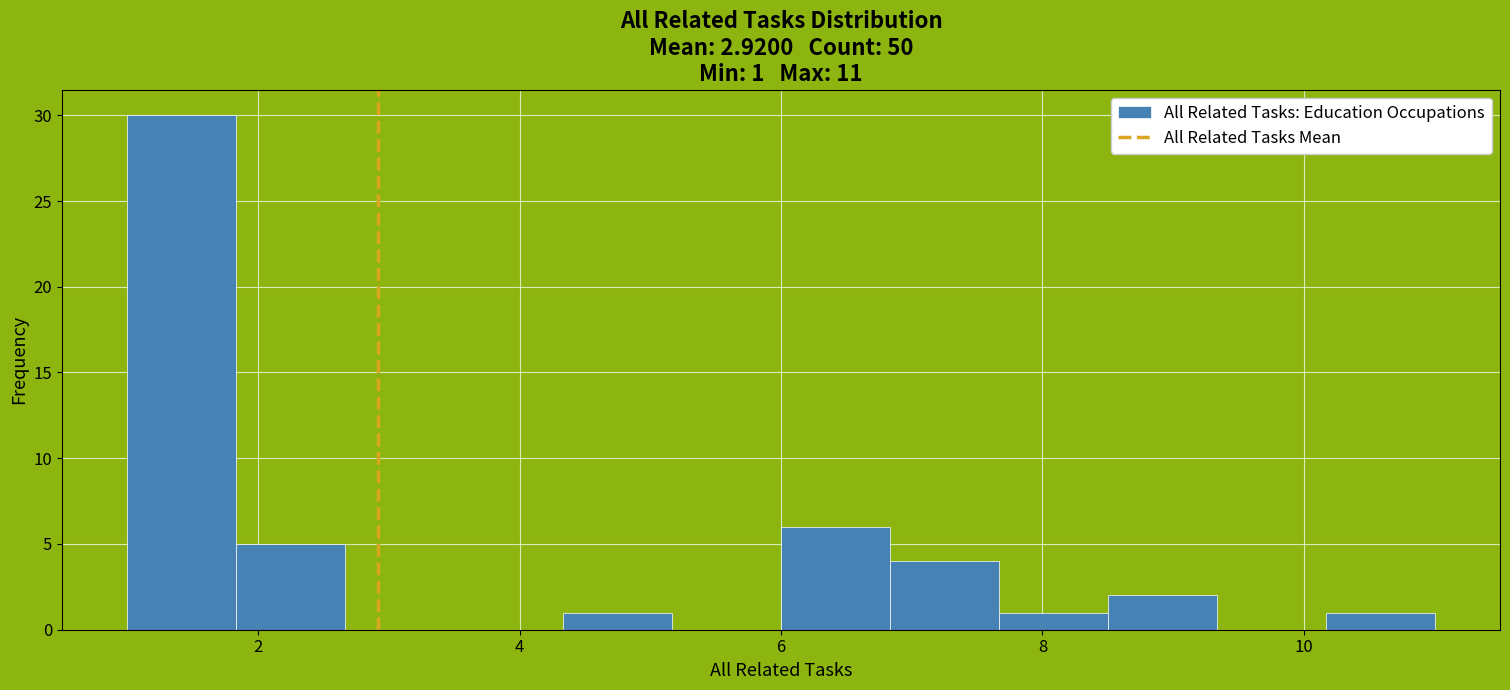

Which range on the x-axis has the tallest bar?

1.0 to 1.8